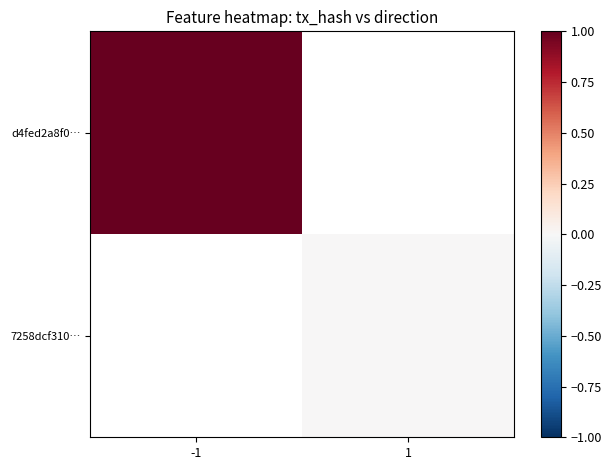

Which has a higher value, 1 or -1?

-1